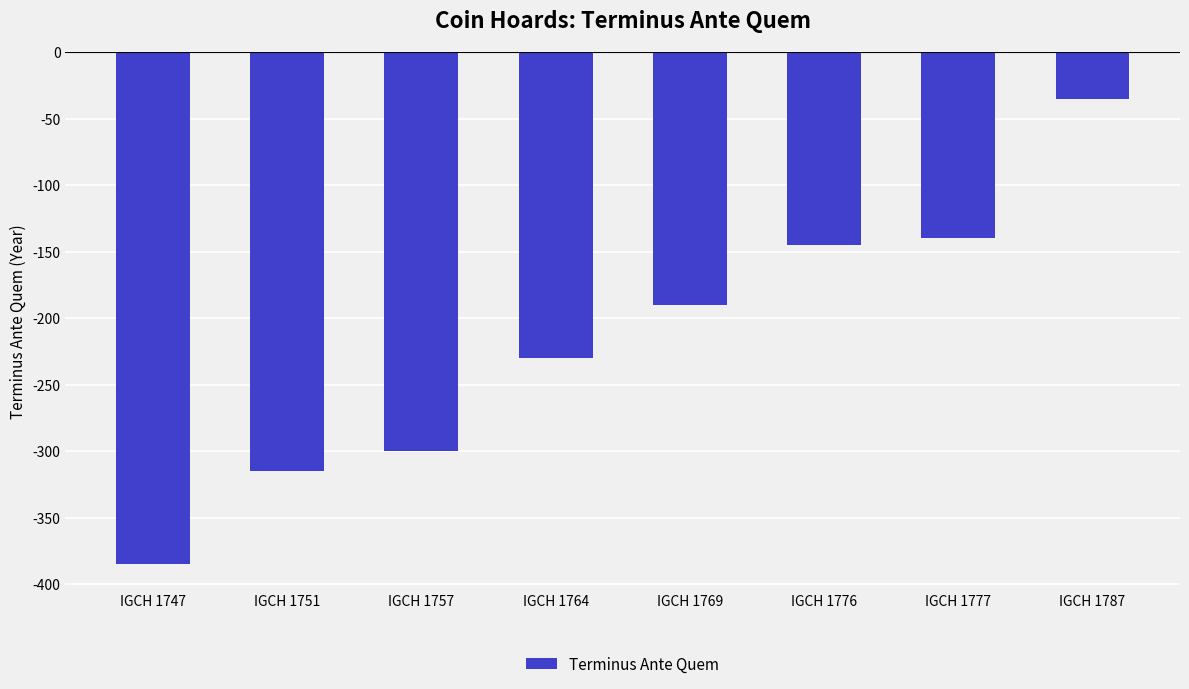

What is the sum of the values at IGCH 1757 and IGCH 1764?

-530